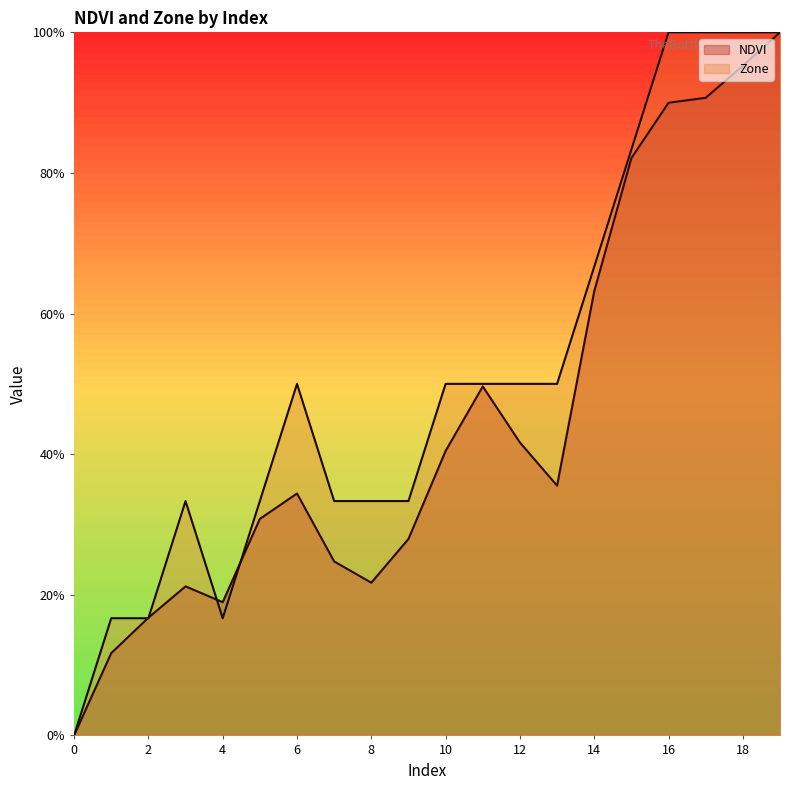

What is the sum of all NDVI values?

9.0